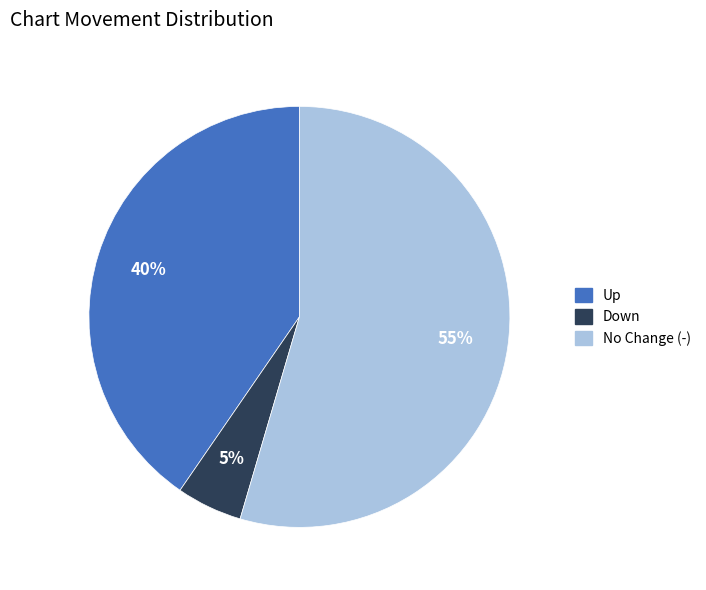

To the nearest percent, what is the average slice percentage?

33%